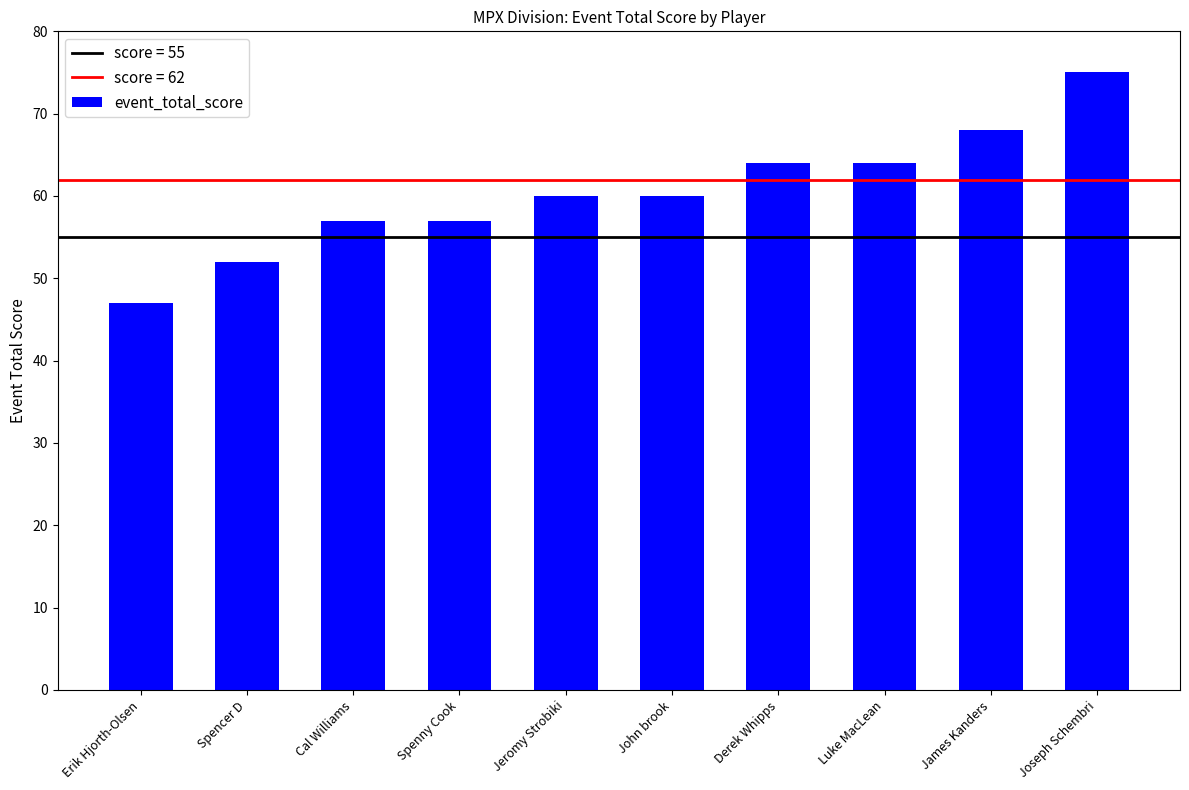

What is the average value?

60